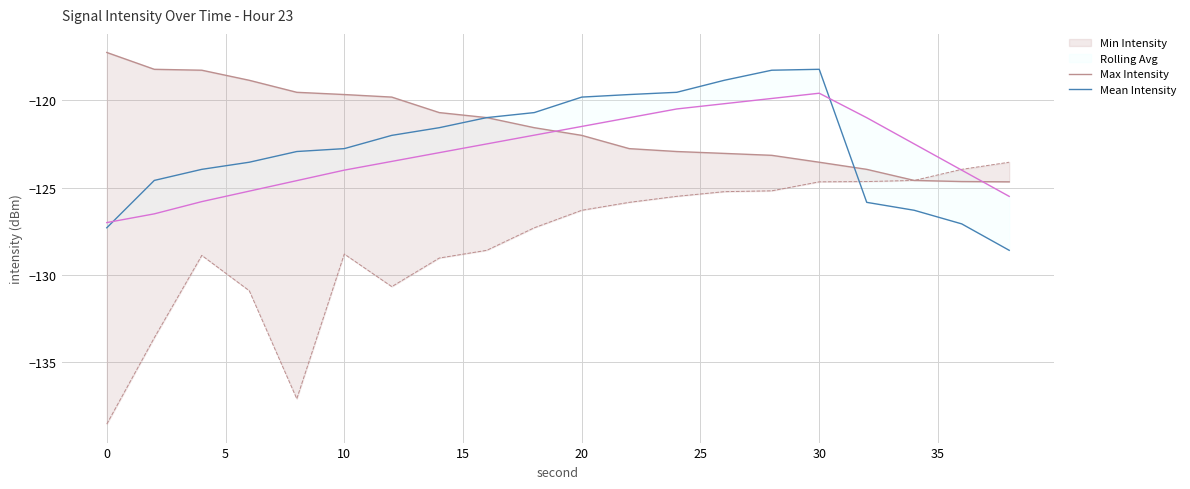

How many intersections are there between Max Intensity and Mean Intensity?

1